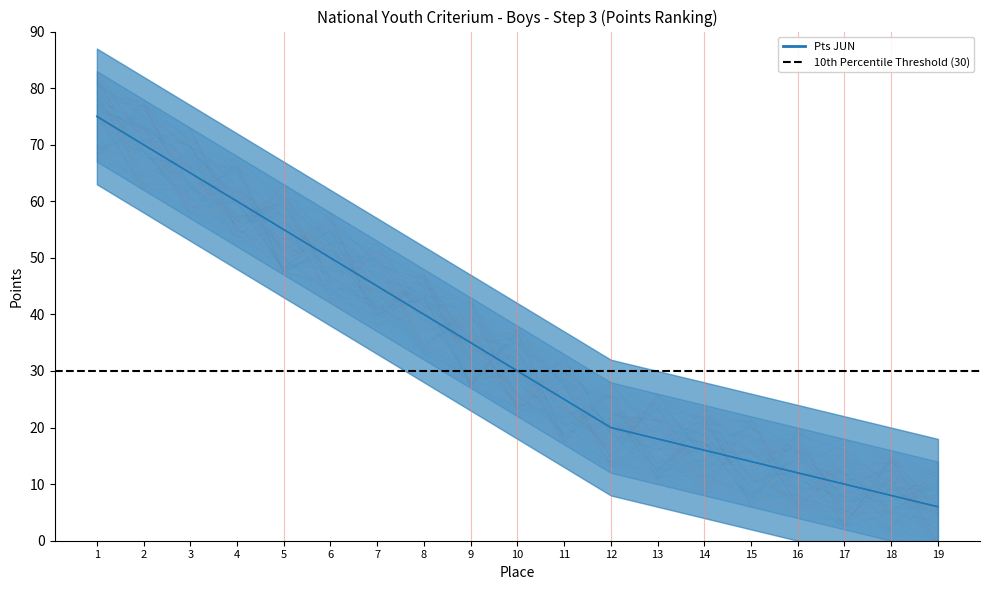

At which category does the chart reach its minimum across all series?

19